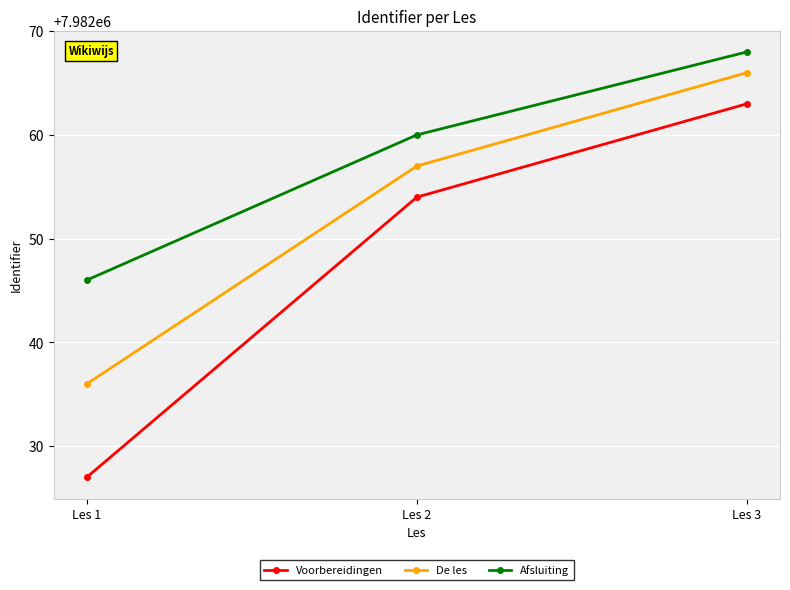

What is the difference between the highest and lowest values at Les 1?

19